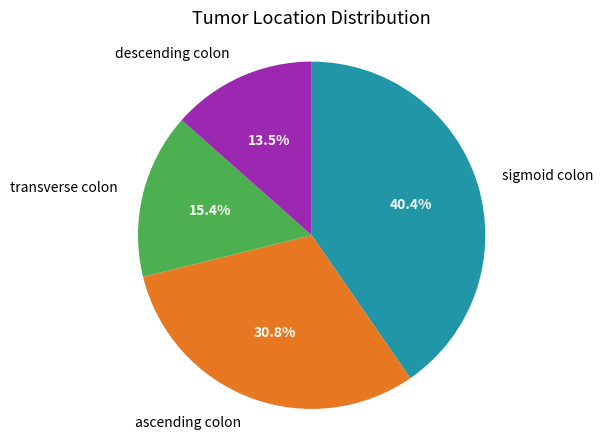

Is there any slice that represents more than half of the pie?

No